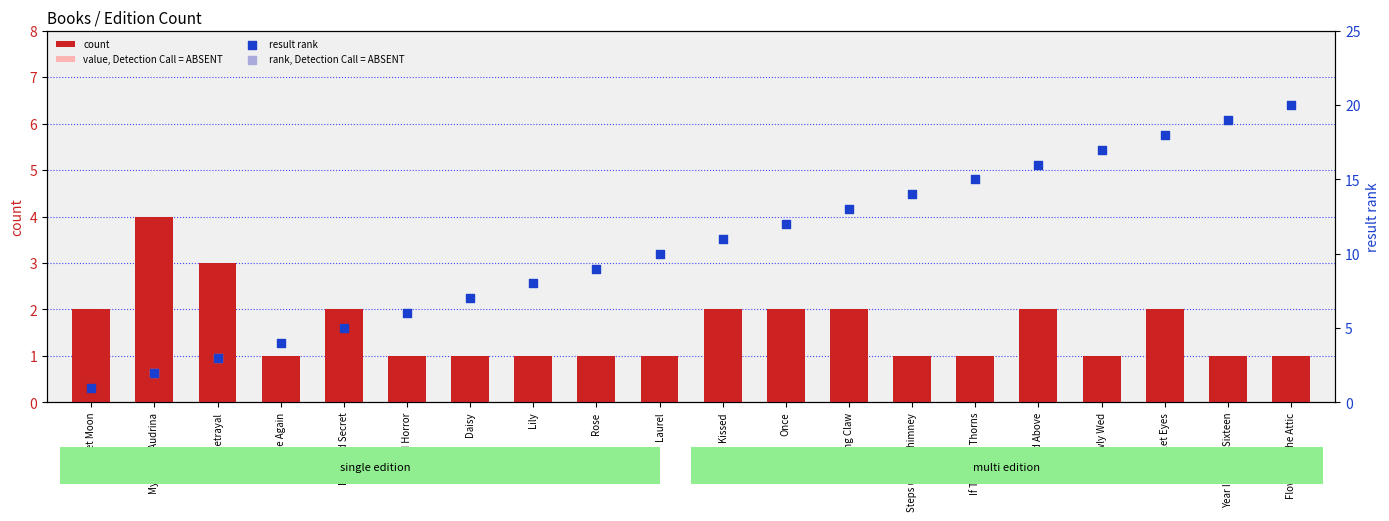

Which series reaches the minimum Y coordinate?

value, Detection Call = ABSENT